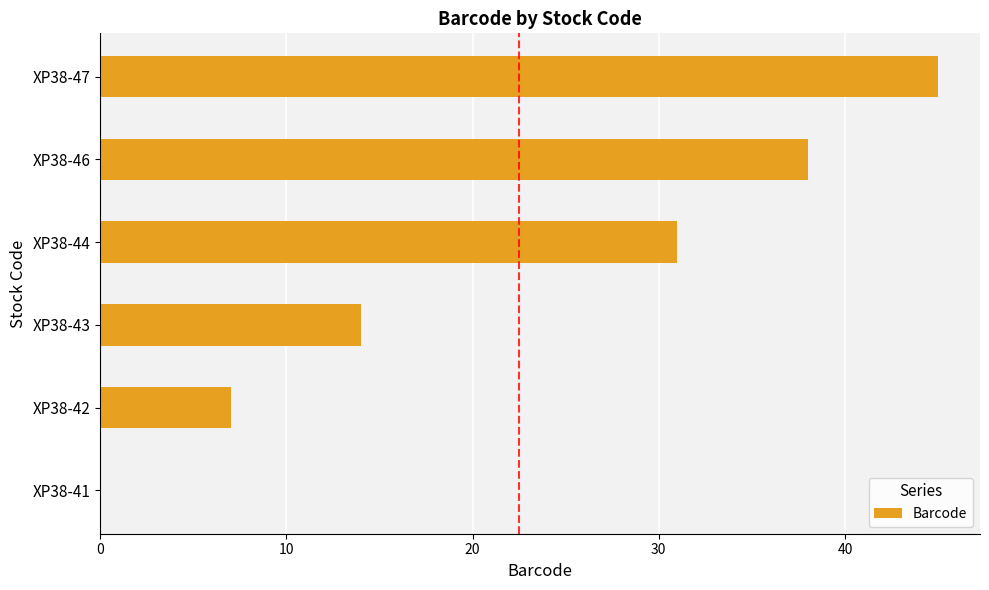

Reading bottom to top, extract all data points from this chart.

XP38-41=0	XP38-42=7	XP38-43=14	XP38-44=31	XP38-46=38	XP38-47=45